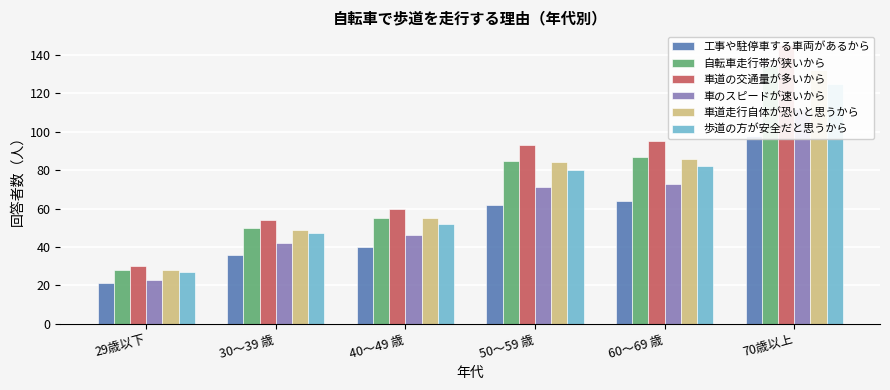

At which label does 車道走行自体が恐いと思うから first exceed 84?

60～69 歳